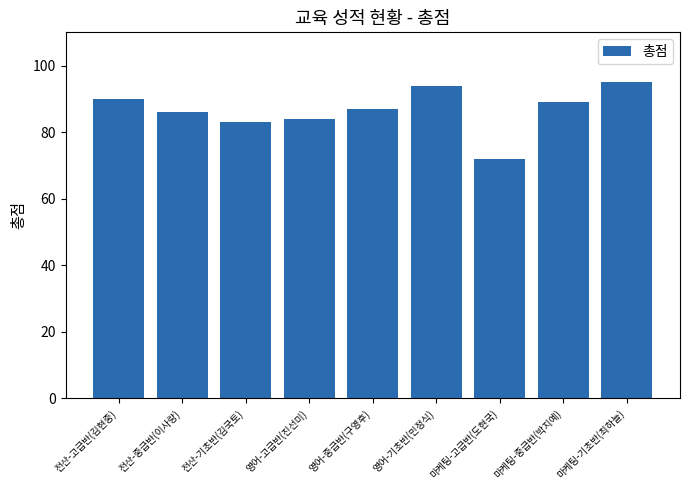

Are the bars horizontal?

No